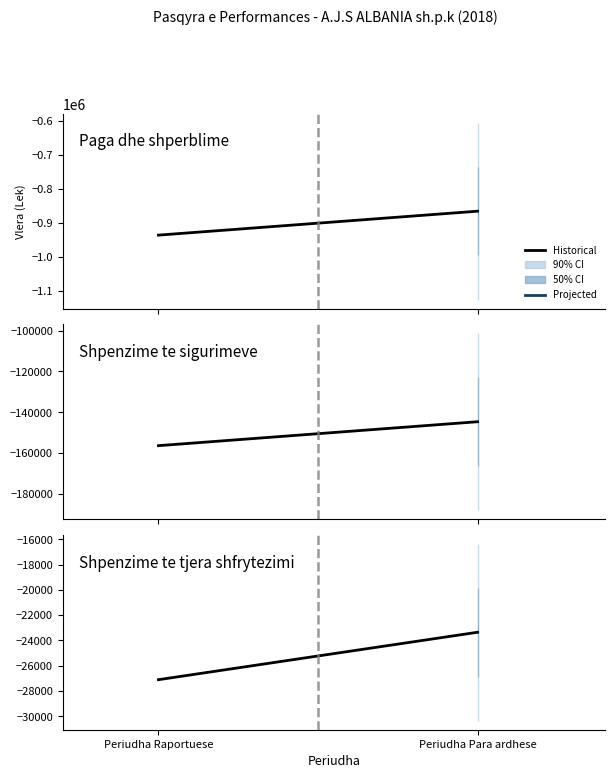

Which category has the highest value across all series?

Periudha Para ardhese